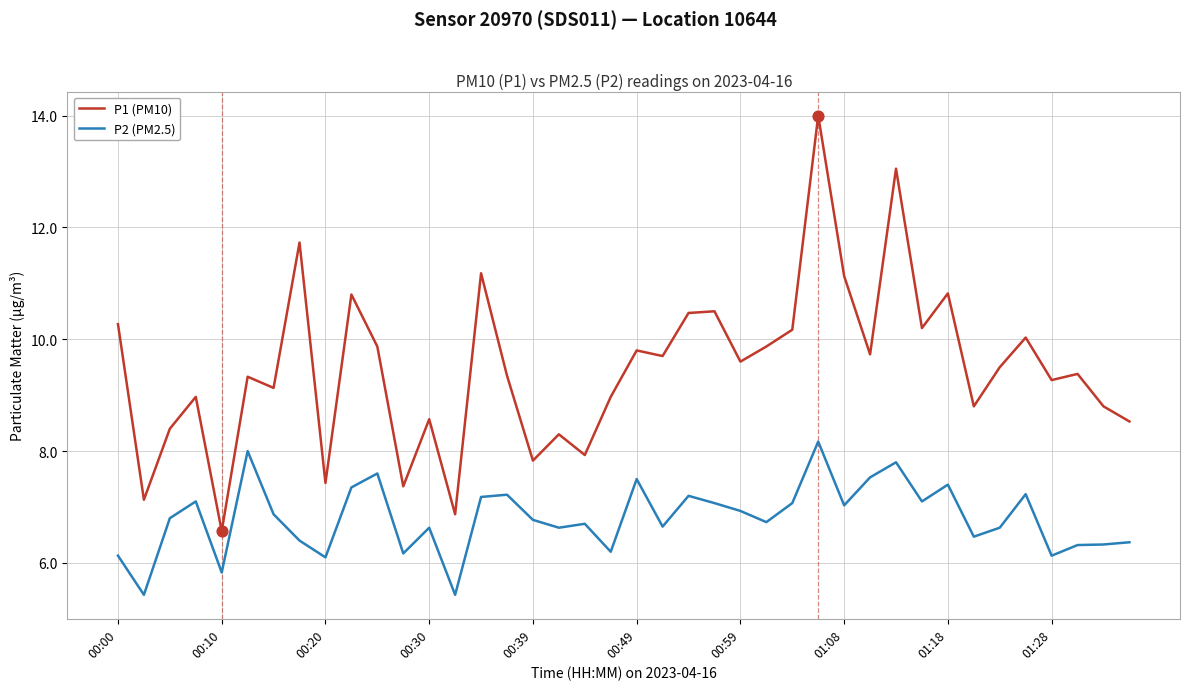

What are all the series names shown in the legend?

P1 (PM10), P2 (PM2.5)